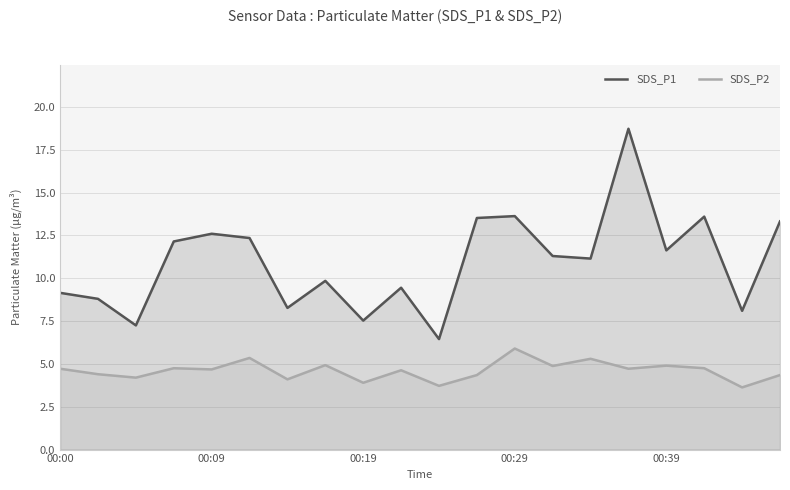

Reading left to right, what are all the values shown in this chart?

SDS_P1: 9.2	8.8	7.2	12.2	12.6	12.3	8.3	9.8	7.5	9.4	6.5	13.5	13.6	11.3	11.2	18.7	11.6	13.6	8.1	13.3
SDS_P2: 4.7	4.4	4.2	4.8	4.7	5.3	4.1	4.9	3.9	4.6	3.7	4.3	5.9	4.9	5.3	4.7	4.9	4.8	3.6	4.3